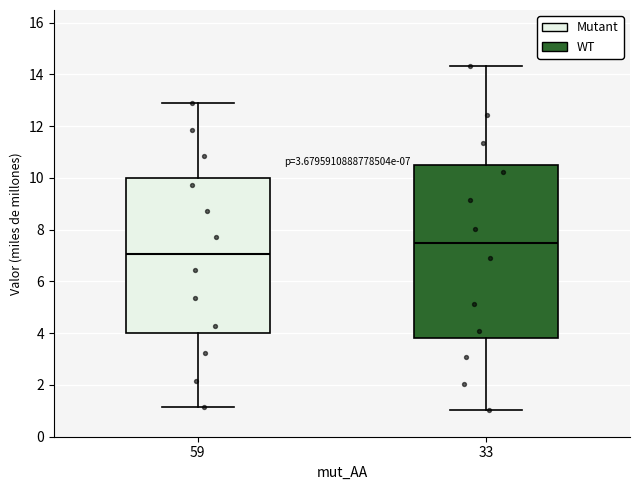

Which box's median line is the lowest?

59